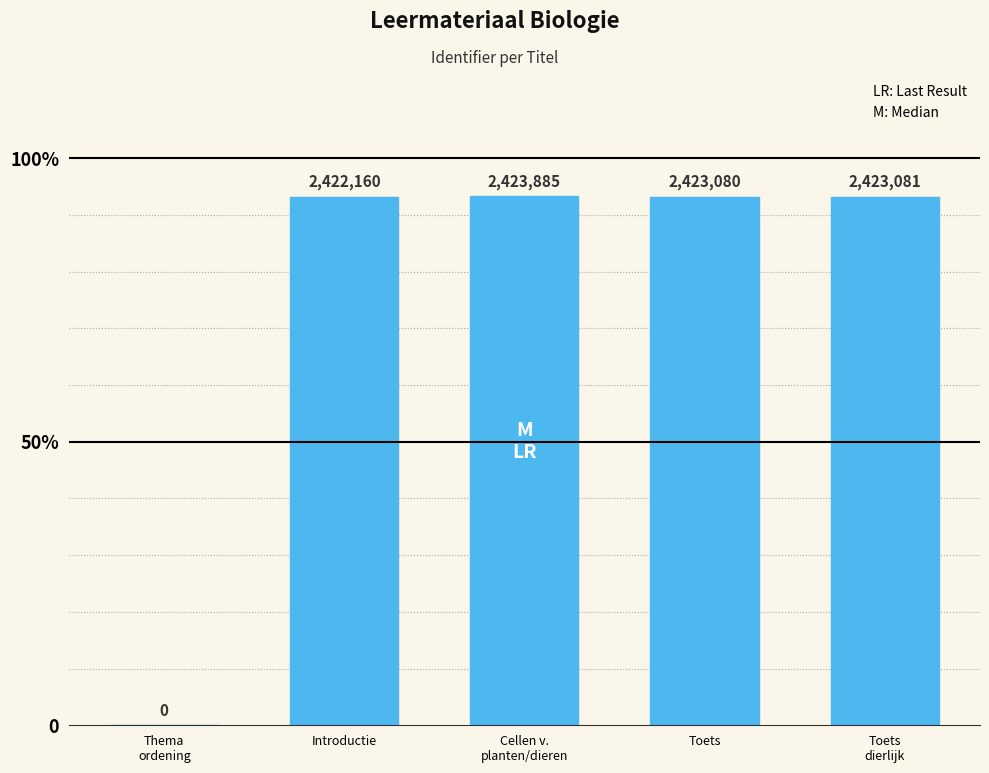

Are the bars horizontal?

No